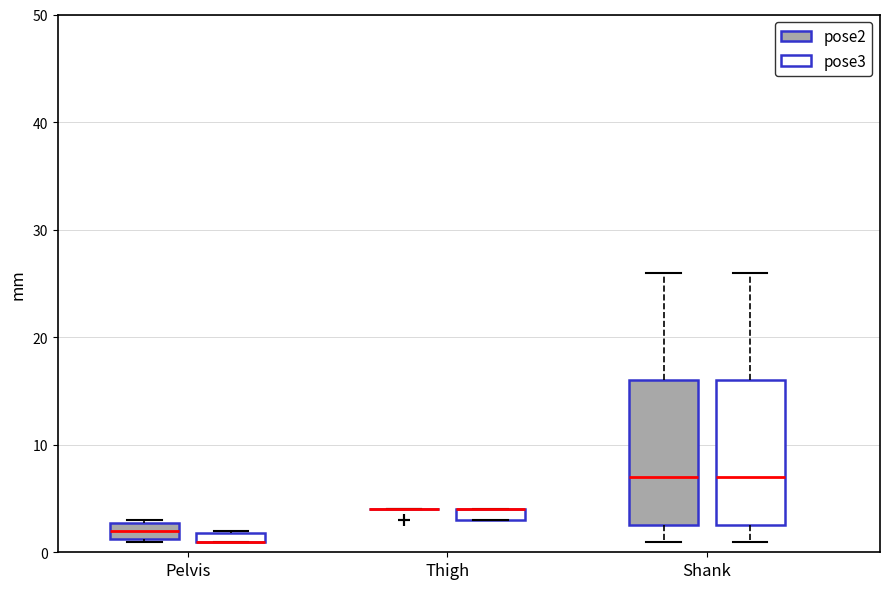

Where does the lower whisker of the box for Shank (pose3) end on the y-axis? The values are not printed on the chart, so give them approximately, as read against the axis.

1